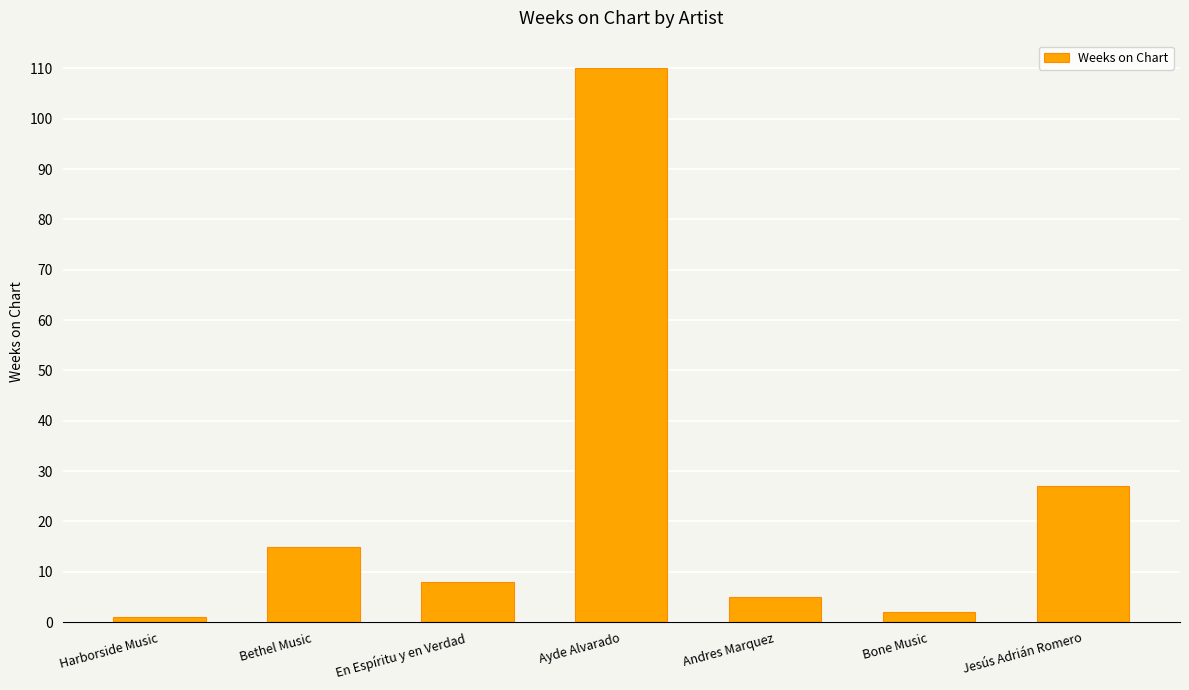

Is it true that the value at Ayde Alvarado is 166?

False